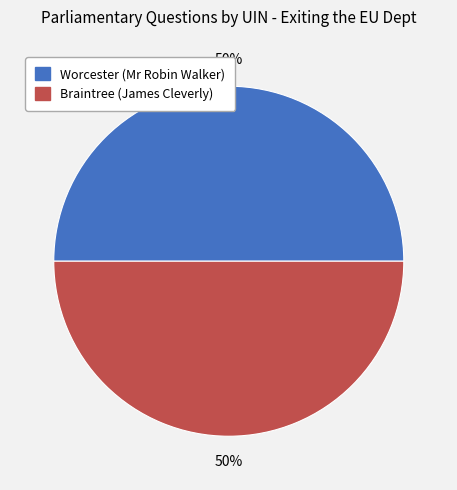

To the nearest percent, what is the average slice percentage?

50%